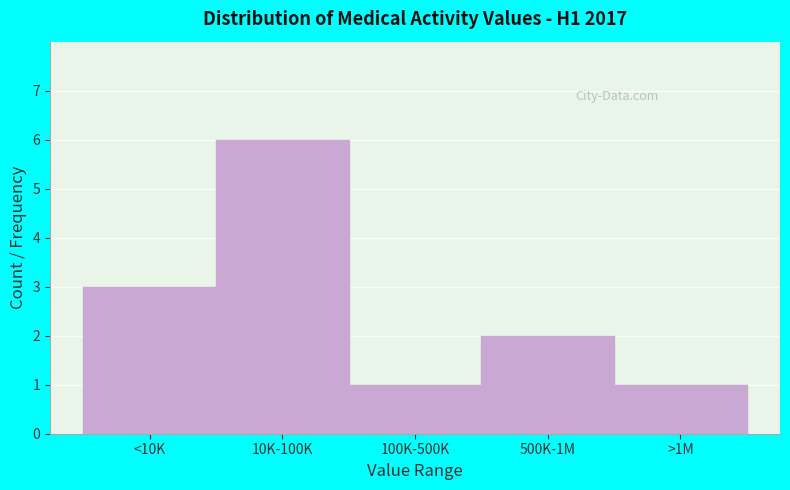

Reading right to left, extract all data points from this chart.

1	2	1	6	3